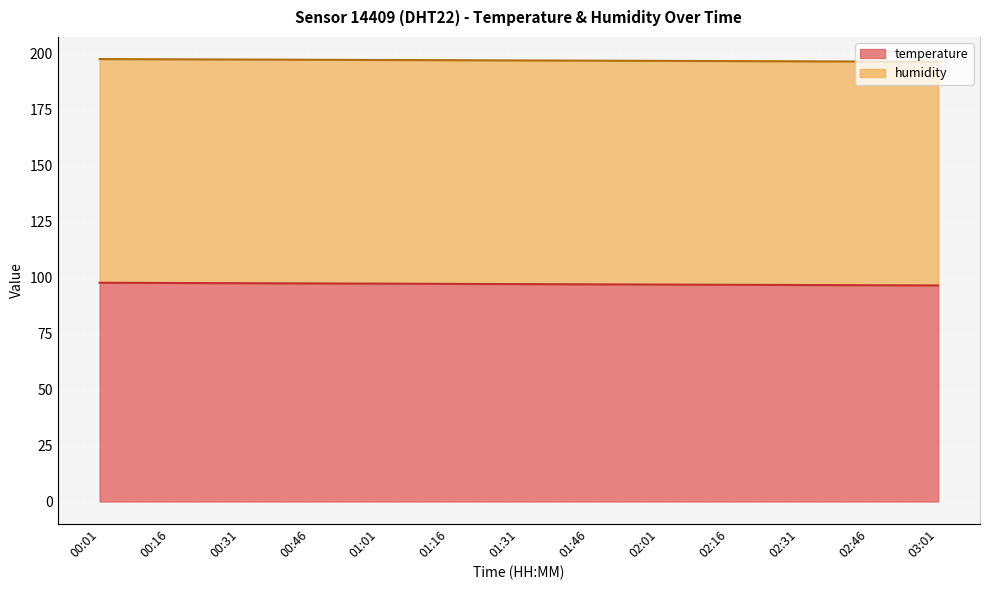

The value at 01:01 is 174.2. True or false?

False